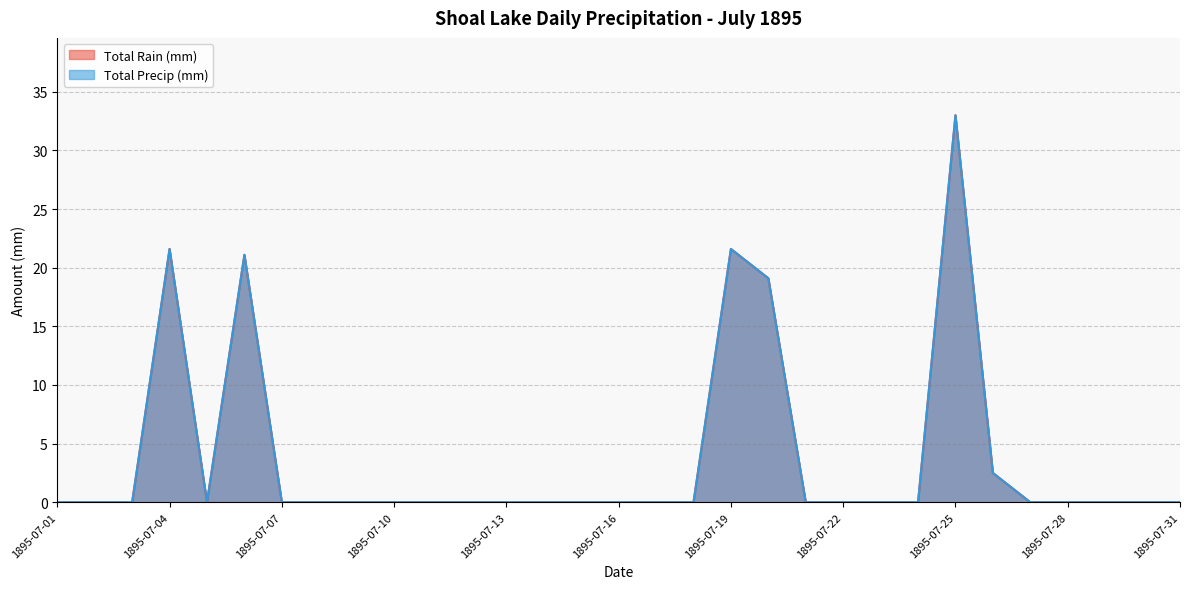

Reading left to right, extract all data points from this chart.

Total Rain (mm): 1895-07-01=0.0	1895-07-02=0.0	1895-07-03=0.0	1895-07-04=21.6	1895-07-05=0.0	1895-07-06=21.1	1895-07-07=0.0	1895-07-08=0.0	1895-07-09=0.0	1895-07-10=0.0	1895-07-11=0.0	1895-07-12=0.0	1895-07-13=0.0	1895-07-14=0.0	1895-07-15=0.0	1895-07-16=0.0	1895-07-17=0.0	1895-07-18=0.0	1895-07-19=21.6	1895-07-20=19.1	1895-07-21=0.0	1895-07-22=0.0	1895-07-23=0.0	1895-07-24=0.0	1895-07-25=33.0	1895-07-26=2.5	1895-07-27=0.0	1895-07-28=0.0	1895-07-29=0.0	1895-07-30=0.0	1895-07-31=0.0
Total Precip (mm): 1895-07-01=0.0	1895-07-02=0.0	1895-07-03=0.0	1895-07-04=21.6	1895-07-05=0.0	1895-07-06=21.1	1895-07-07=0.0	1895-07-08=0.0	1895-07-09=0.0	1895-07-10=0.0	1895-07-11=0.0	1895-07-12=0.0	1895-07-13=0.0	1895-07-14=0.0	1895-07-15=0.0	1895-07-16=0.0	1895-07-17=0.0	1895-07-18=0.0	1895-07-19=21.6	1895-07-20=19.1	1895-07-21=0.0	1895-07-22=0.0	1895-07-23=0.0	1895-07-24=0.0	1895-07-25=33.0	1895-07-26=2.5	1895-07-27=0.0	1895-07-28=0.0	1895-07-29=0.0	1895-07-30=0.0	1895-07-31=0.0